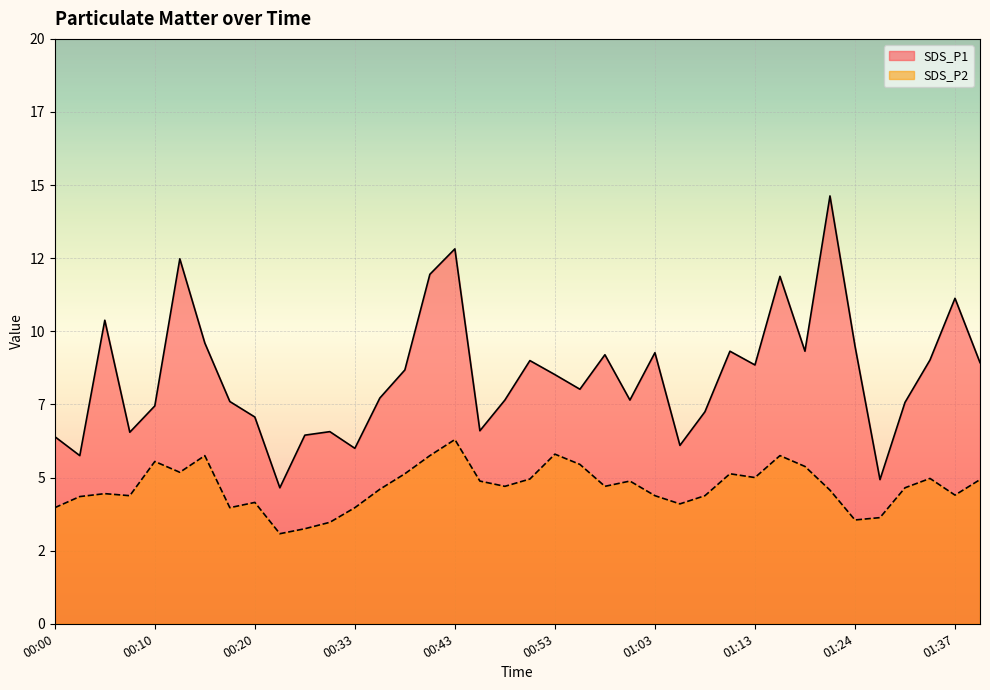

True or false: SDS_P2 and SDS_P1 intersect in this chart.

False